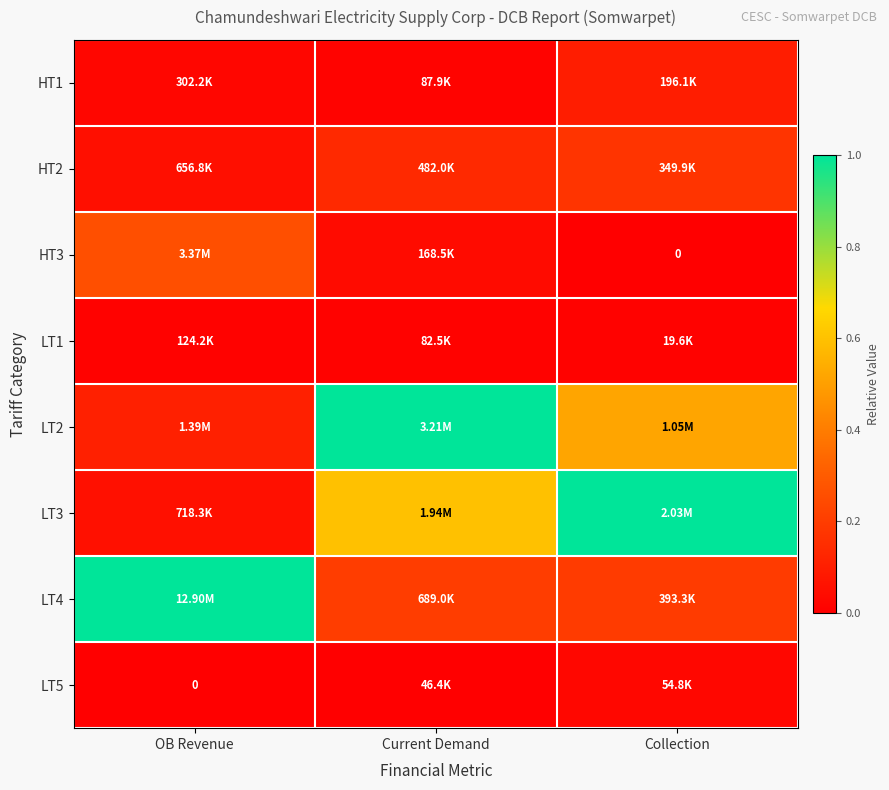

Which label corresponds to the smallest value in the chart?

Collection